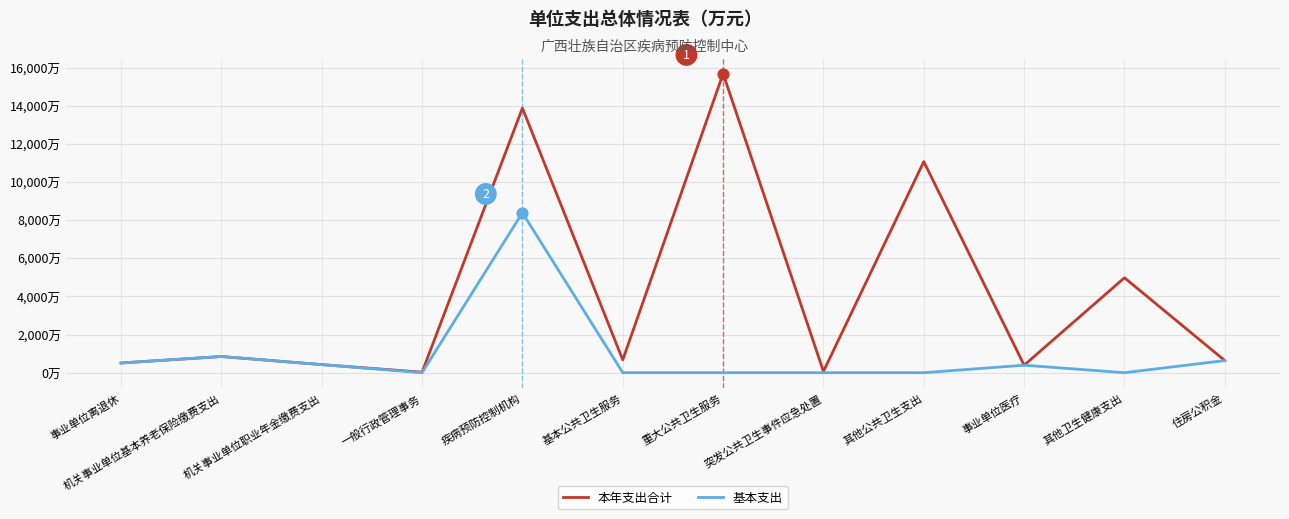

At which category is the sum across all series the highest?

疾病预防控制机构